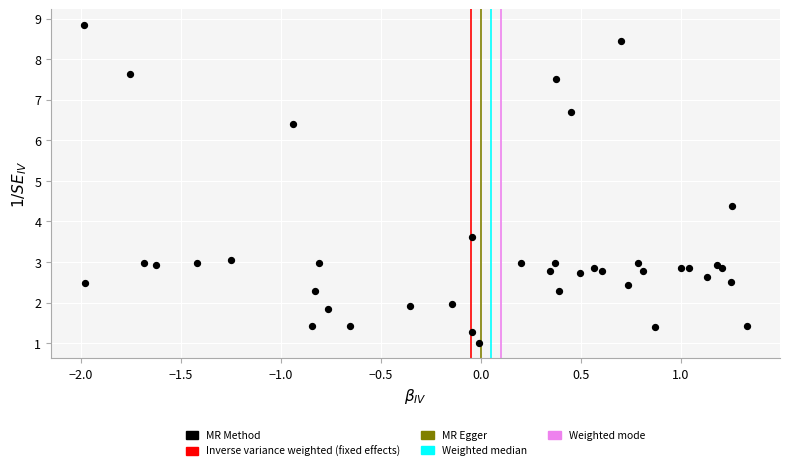

What is the range of X values (max minus min)?

3.3